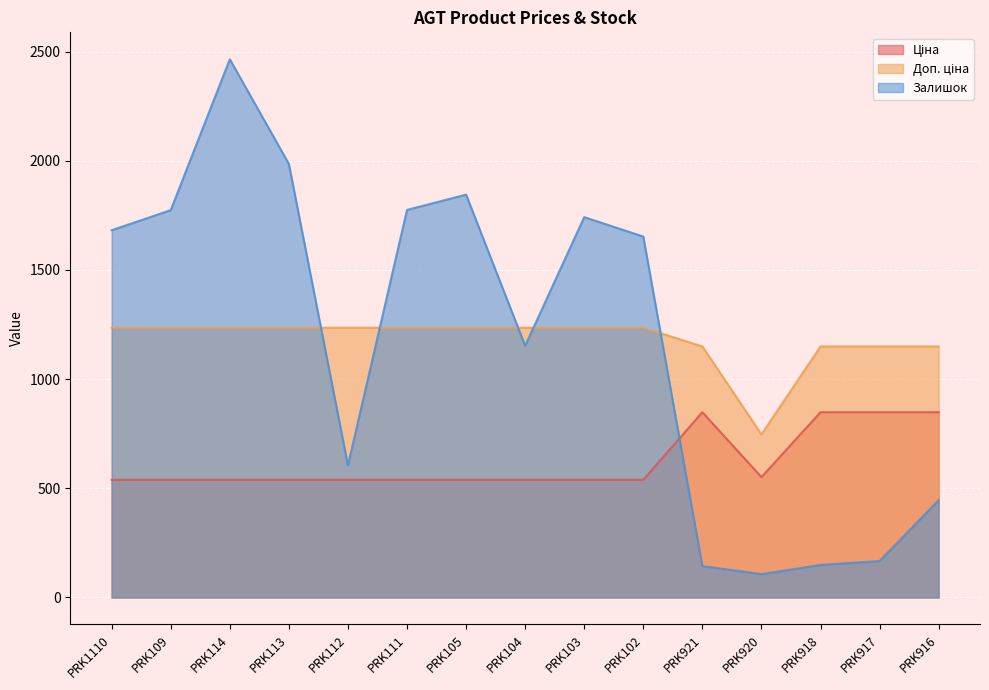

At which label is Доп. ціна closest to 991?

PRK921